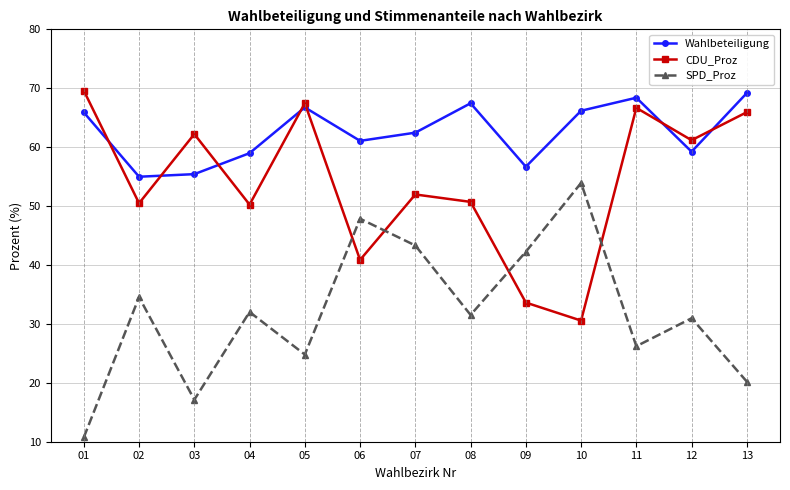

What are all the series names shown in the legend?

Wahlbeteiligung, CDU_Proz, SPD_Proz